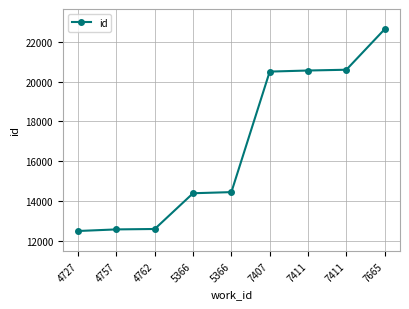

How many lines are shown in the chart?

1